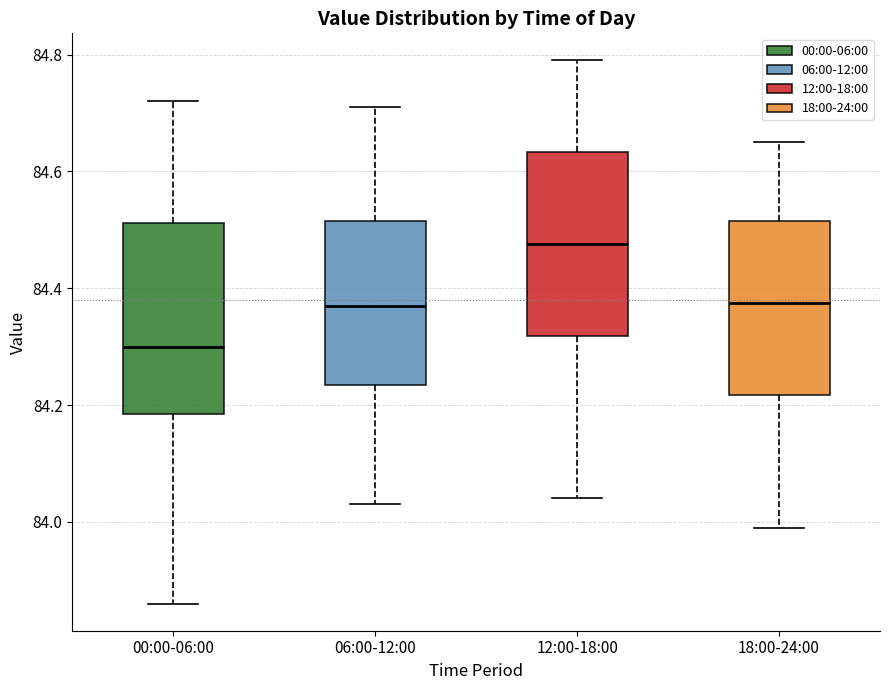

Reading left to right, transcribe this box plot: for each box, give where its median line is, the range the box spans, and where its two whiskers end, as read against the y-axis. The values are not printed on the chart, so give them approximately, as read against the axis.

00:00-06:00: median 84.30, box 84.18 to 84.52, whiskers 83.86 to 84.72
06:00-12:00: median 84.38, box 84.24 to 84.52, whiskers 84.04 to 84.72
12:00-18:00: median 84.48, box 84.32 to 84.64, whiskers 84.04 to 84.80
18:00-24:00: median 84.38, box 84.22 to 84.52, whiskers 84.00 to 84.66